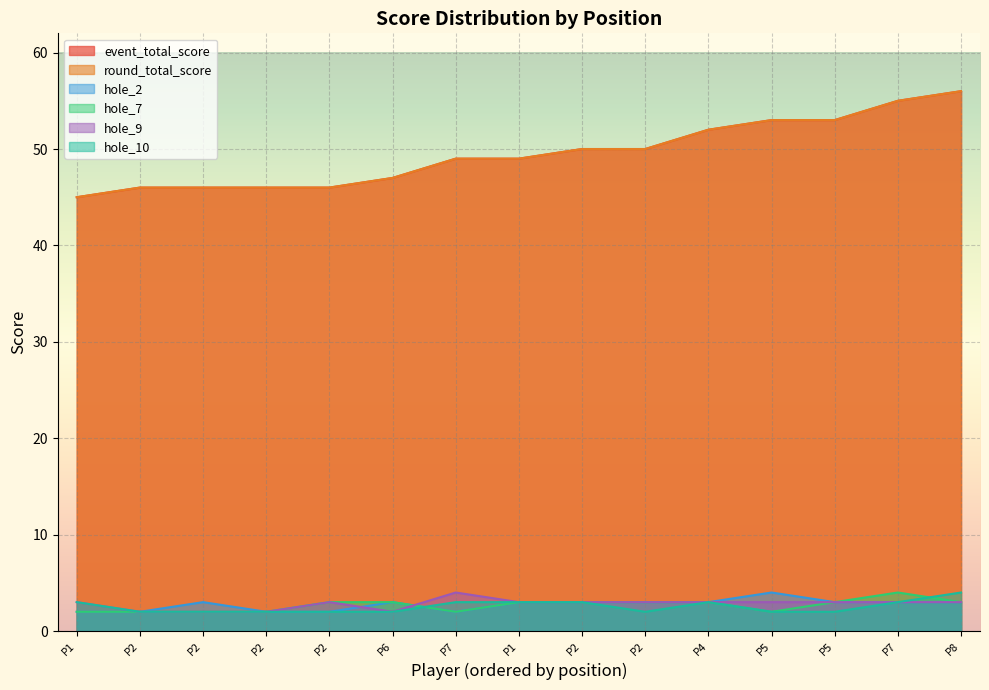

What is the label of the 10th point from the right?

P6